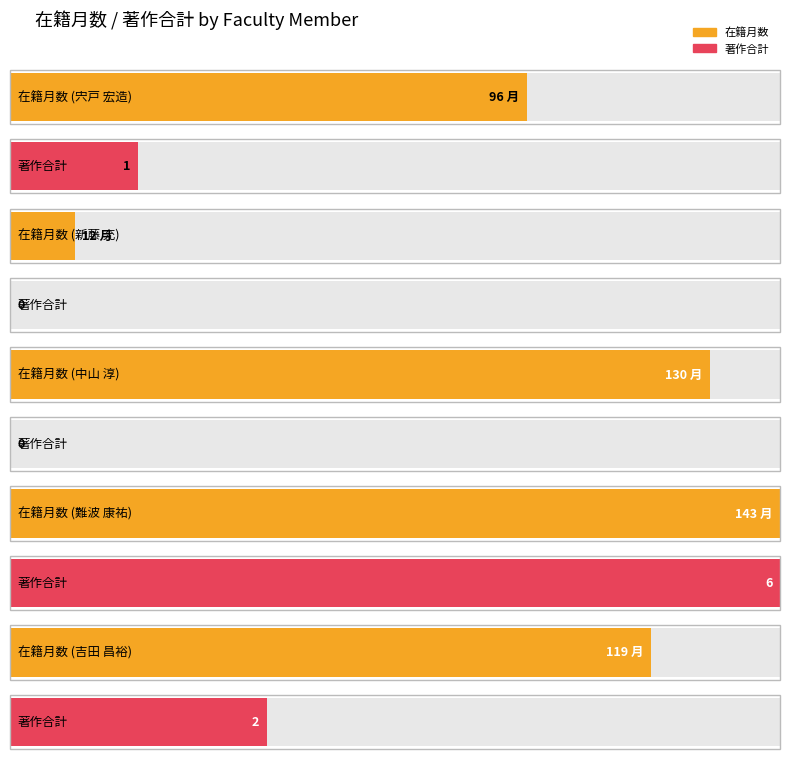

At which category does the chart reach its minimum across all series?

新藤 充